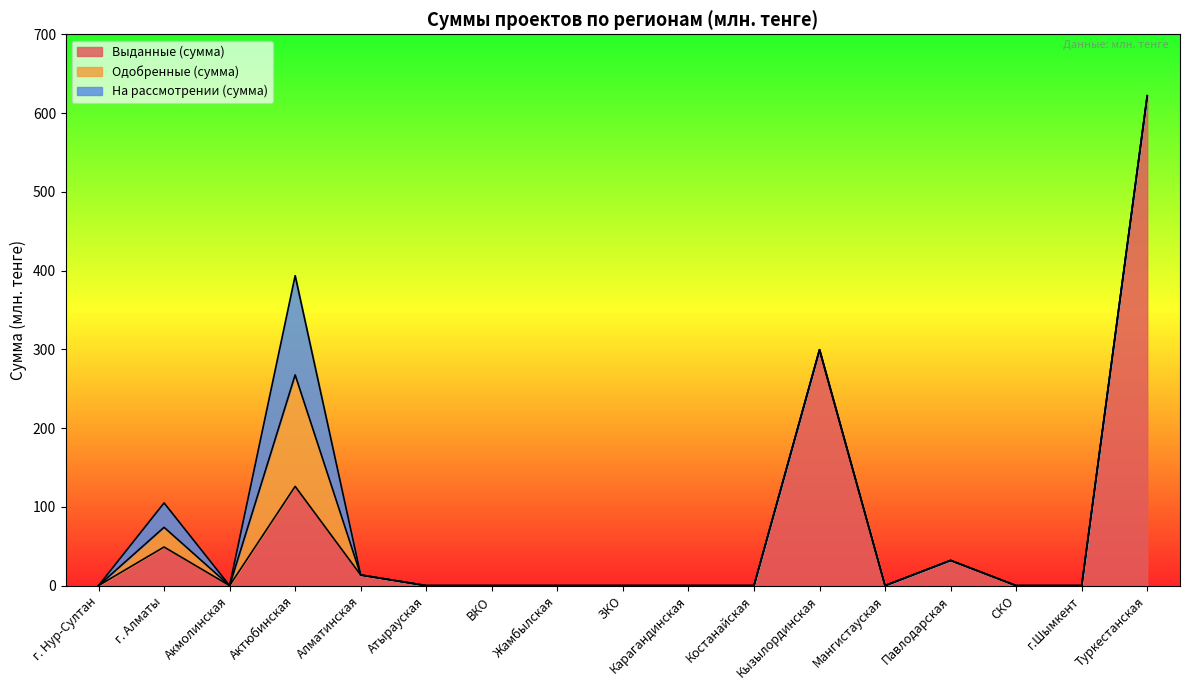

What position from the right is Алматинская?

13